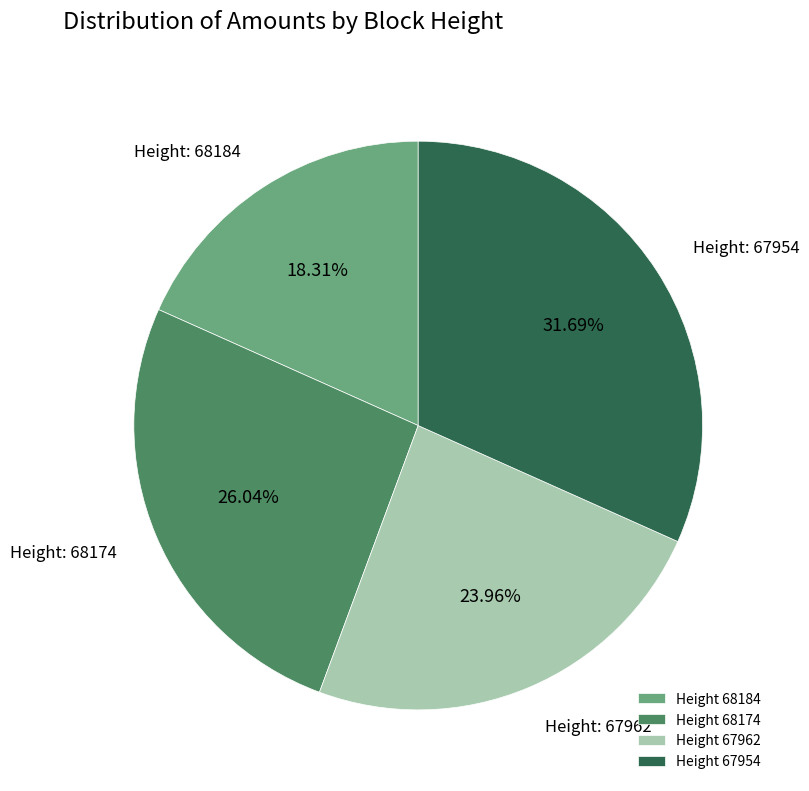

Rank the categories by value from highest to lowest.

Height 67954, Height 68174, Height 67962, Height 68184